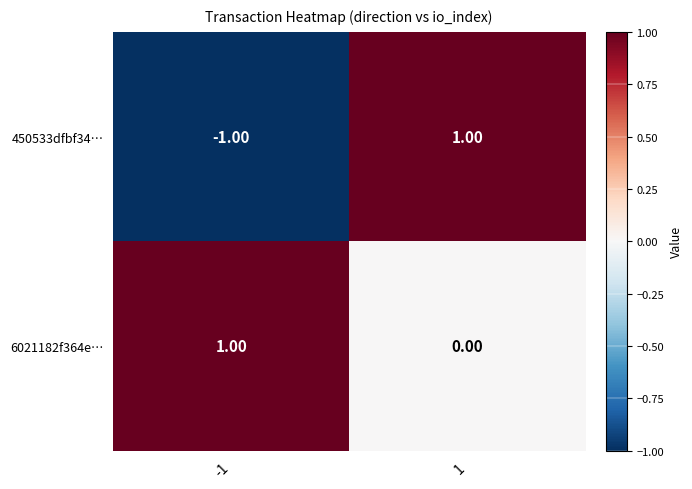

Which series has the largest total across all categories?

6021182f364e…